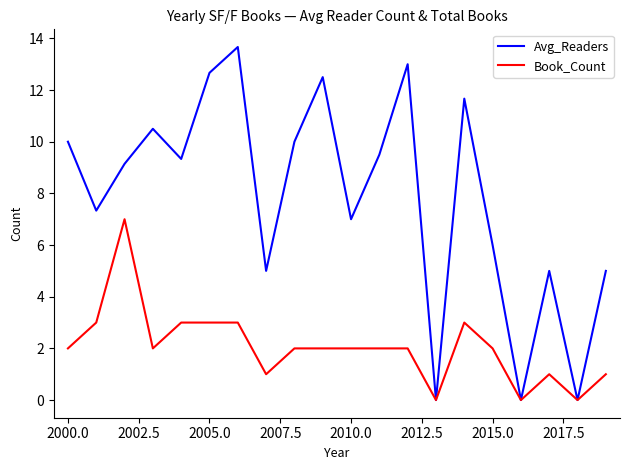

Rank the series by their maximum value, from highest to lowest.

Avg_Readers, Book_Count